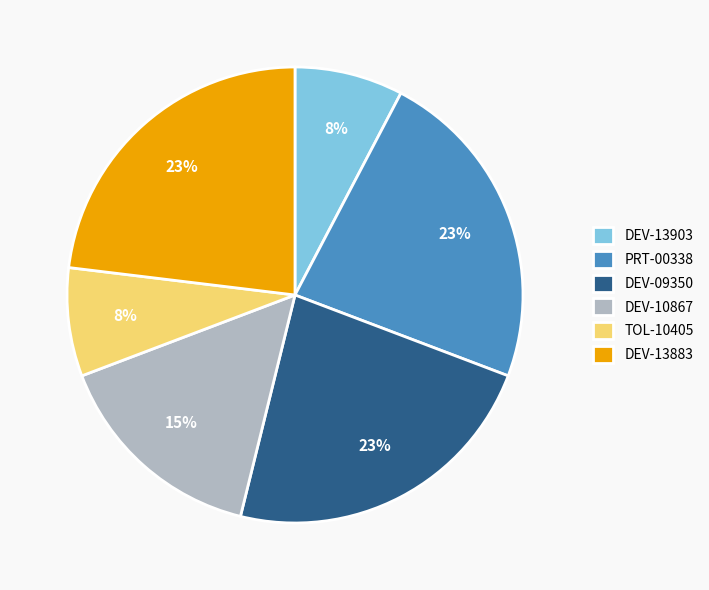

To the nearest percent, what is the difference between the largest and smallest slice percentages?

15%